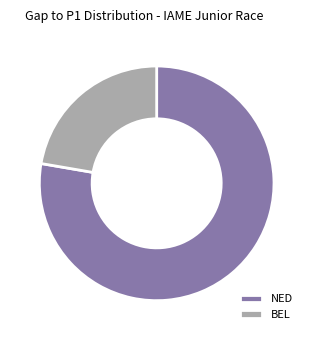

Rank the categories by value from lowest to highest.

BEL, NED